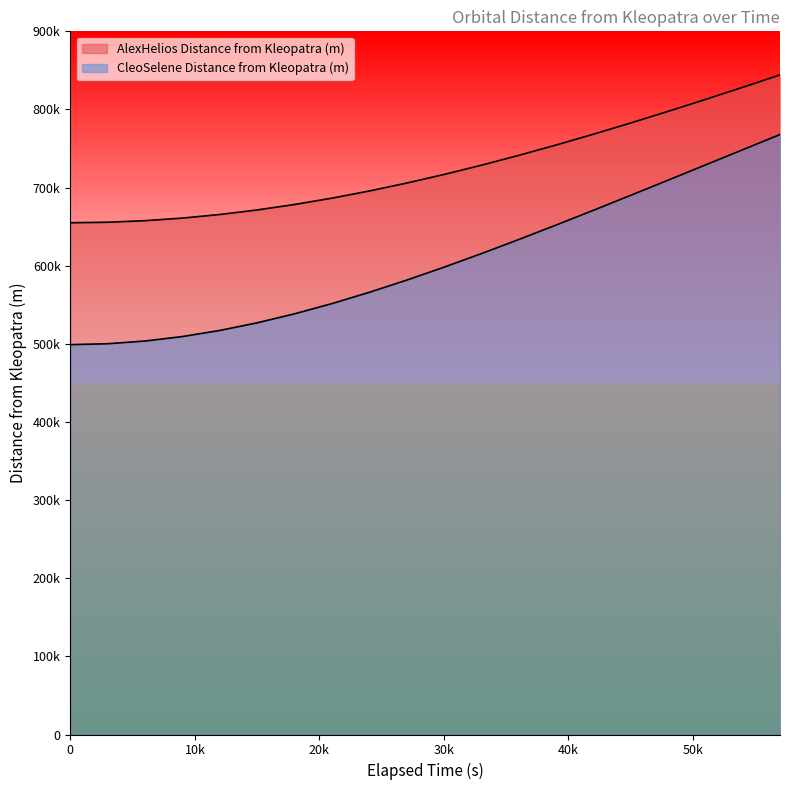

What is the average value of the AlexHelios Distance from Kleopatra (m) series?

725363.0